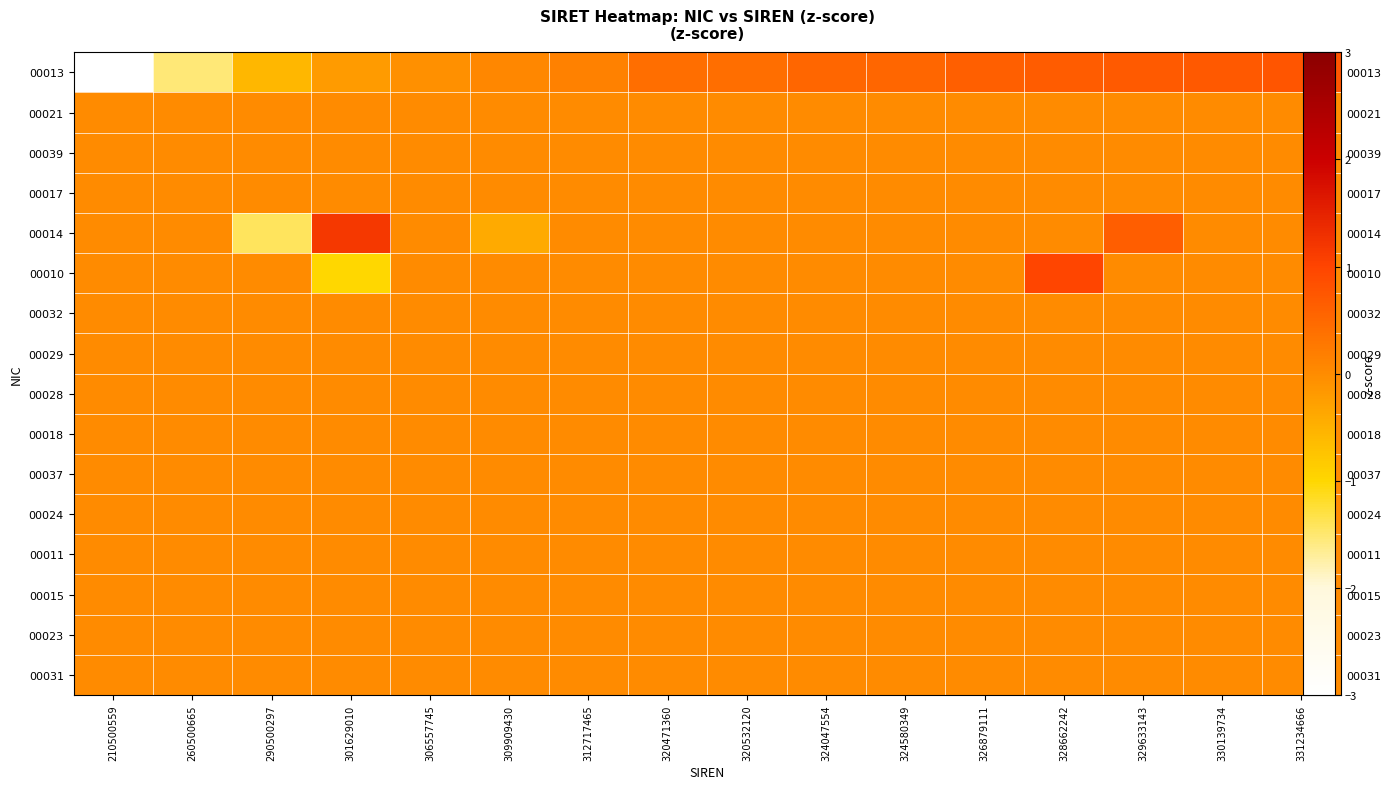

What is the spread (max minus min) of values at 324047554?

0.5